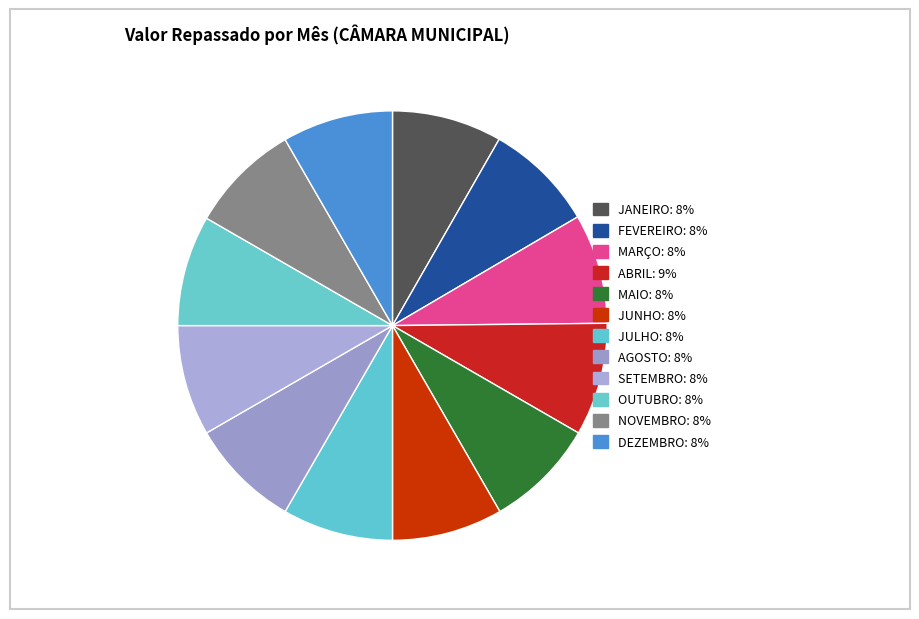

Combined, what portion of the pie is JULHO and OUTUBRO?

16.7%